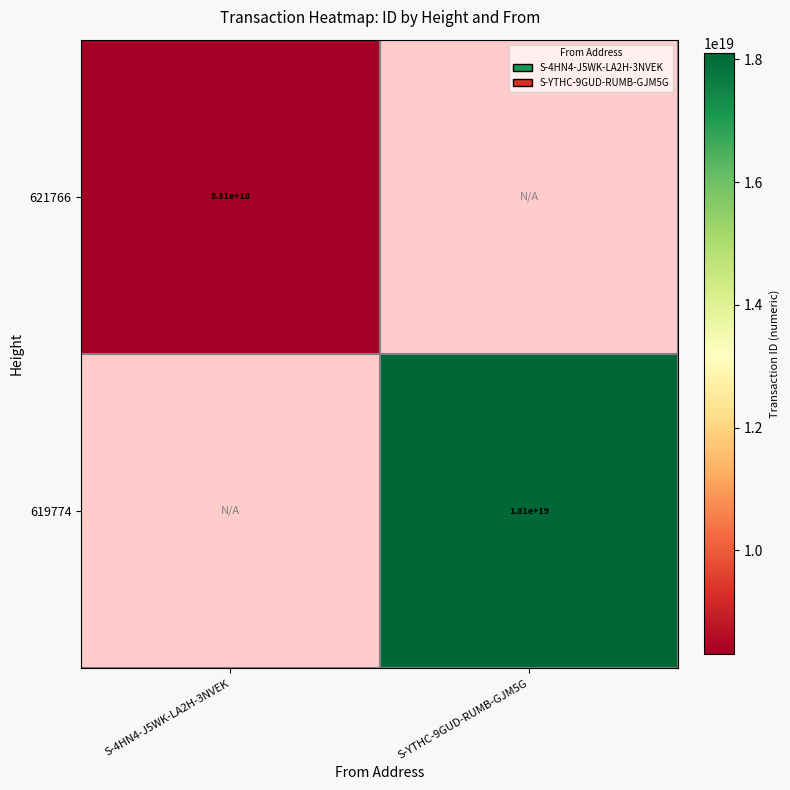

The 621766 series shows 8310000000000000000 at S-4HN4-J5WK-LA2H-3NVEK. True or false?

True